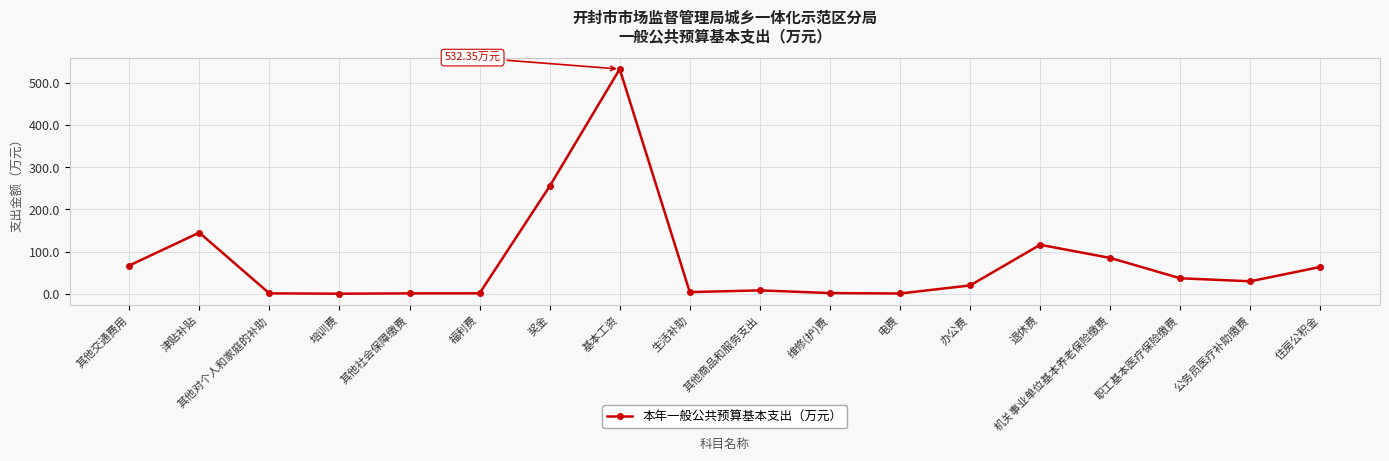

What is the difference between the maximum and minimum values?

531.9